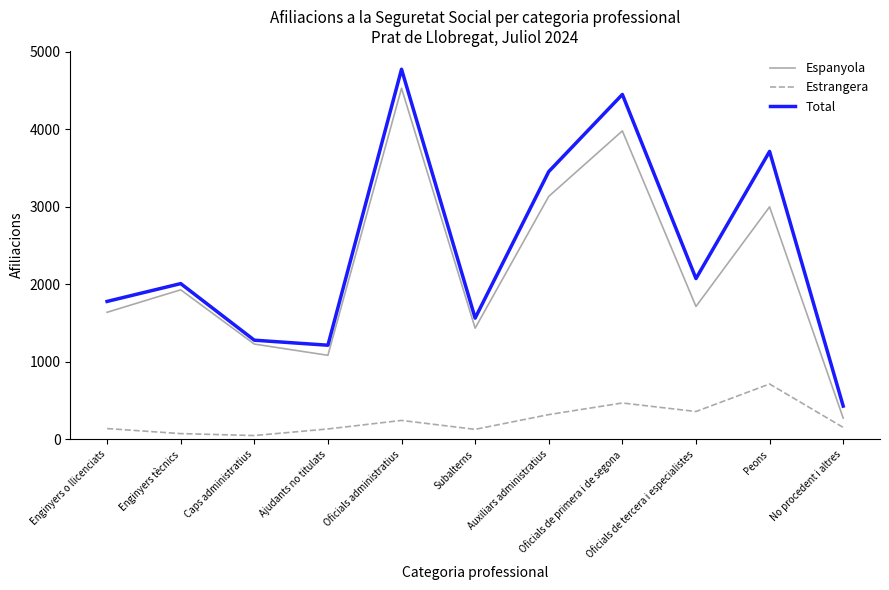

At how many categories does at least one series exceed 1831?

6